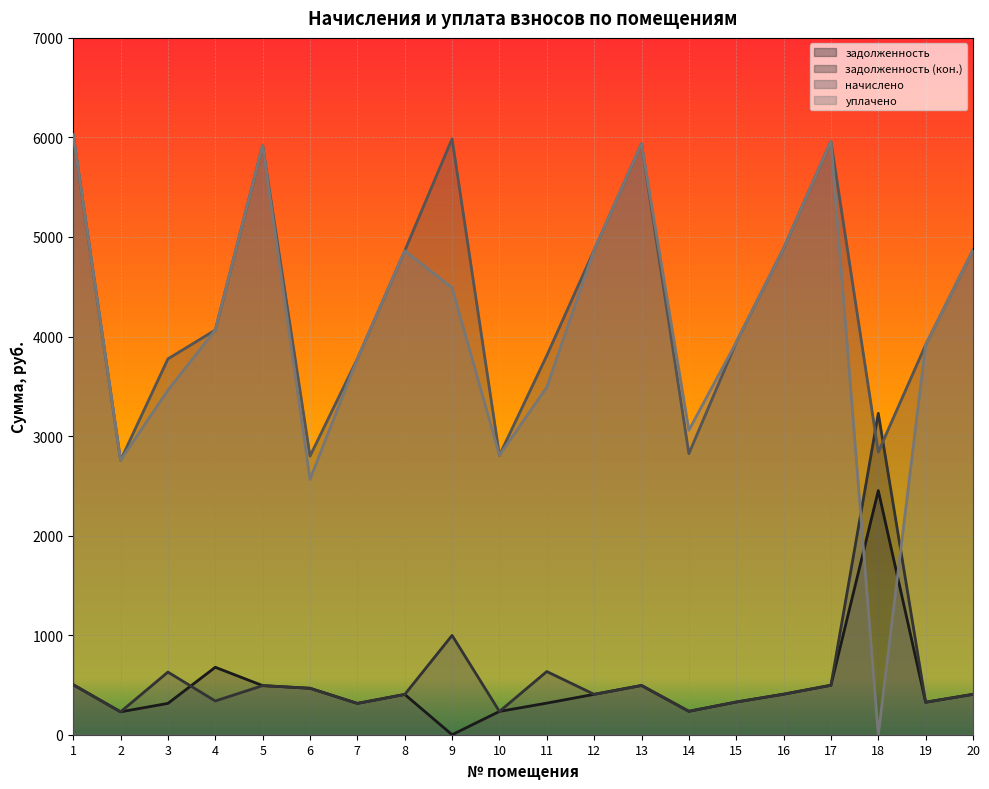

How many interior local peaks does the начислено series have?

4